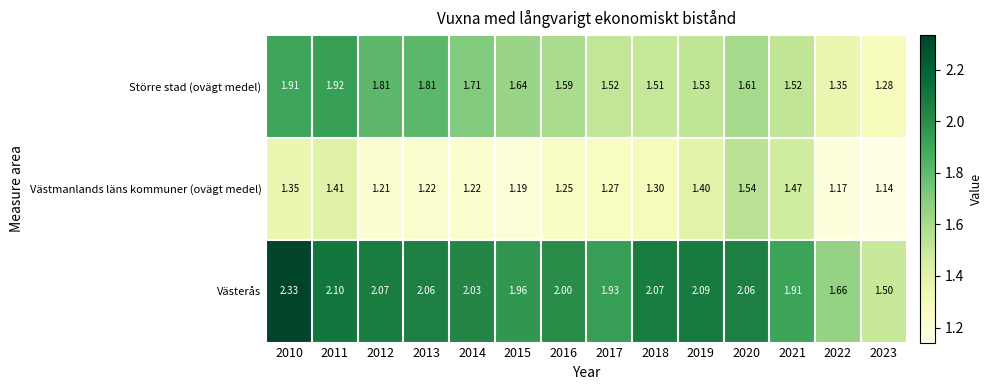

Which series has the largest total across all categories?

Västerås